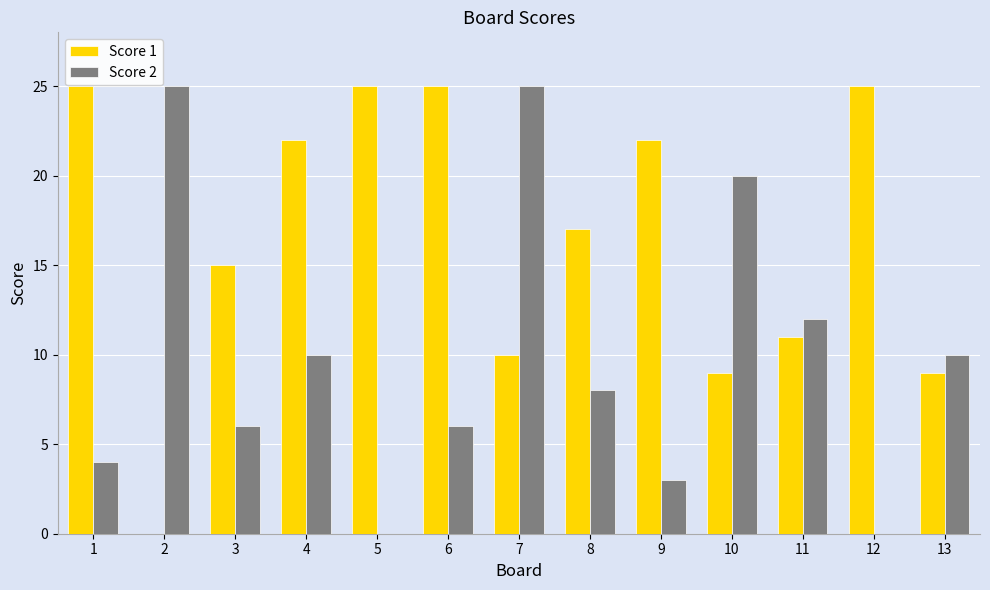

What is the sum of all Score 2 values?

129